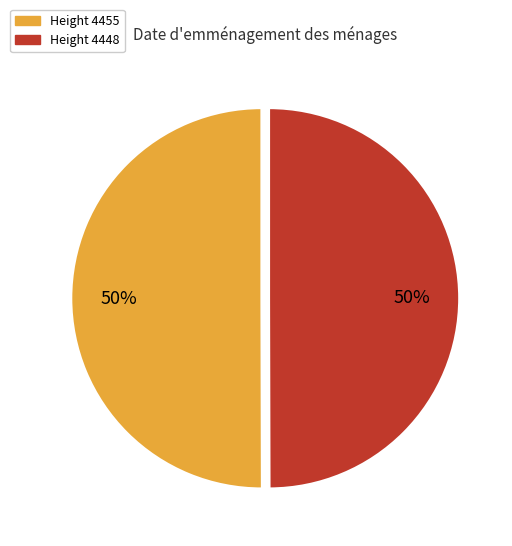

To the nearest percent, what is the average slice percentage?

50%